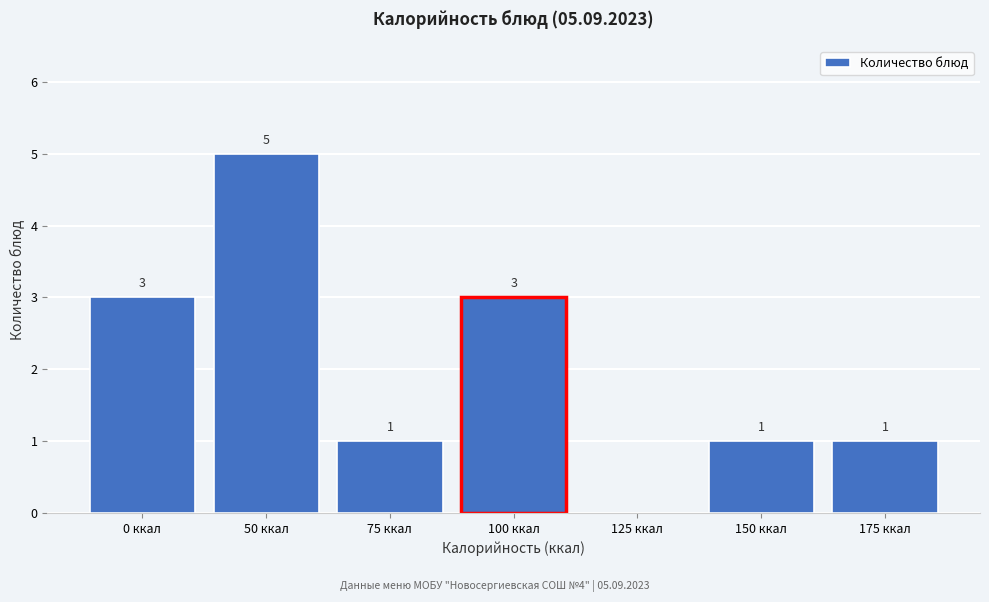

Reading left to right, transcribe all the data shown in this chart.

0 ккал=3	50 ккал=5	75 ккал=1	100 ккал=3	125 ккал=0	150 ккал=1	175 ккал=1